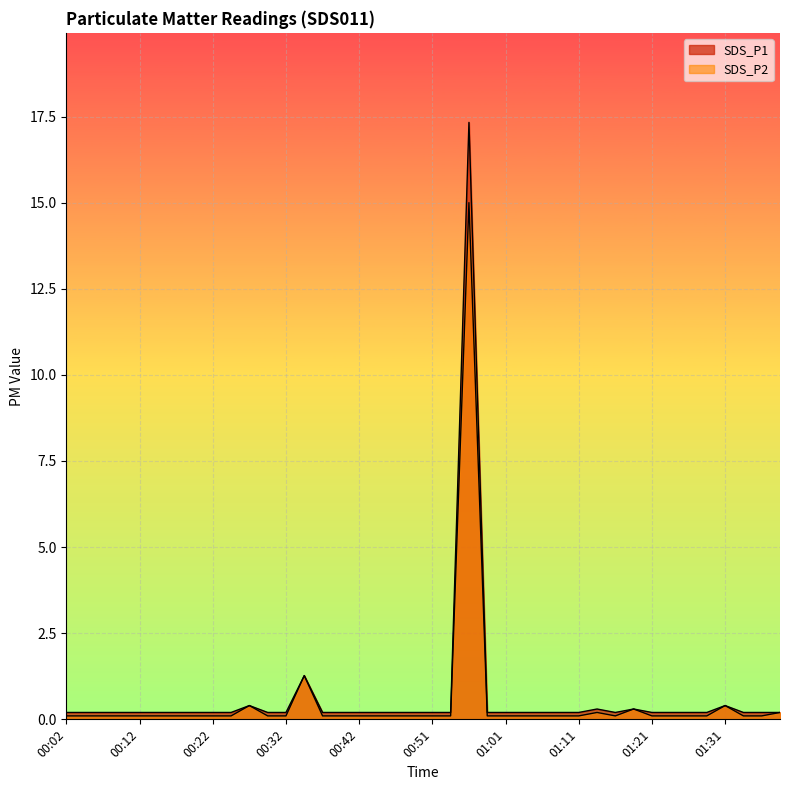

Which series changed the most between 00:54 and 01:01?

SDS_P1